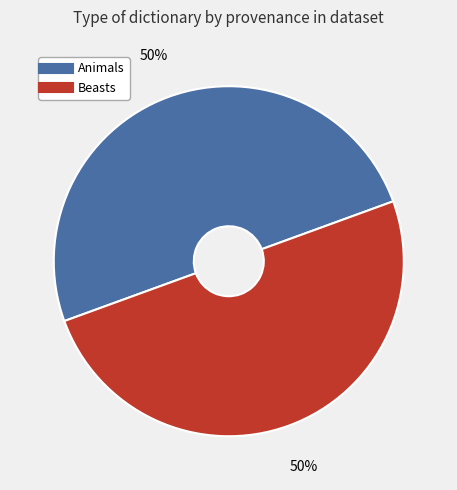

Combined, do Beasts and Animals account for over 50%?

Yes